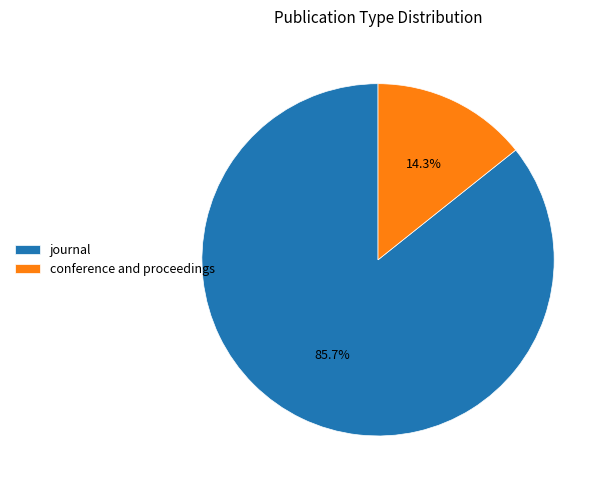

Between journal and conference and proceedings, which is larger?

journal